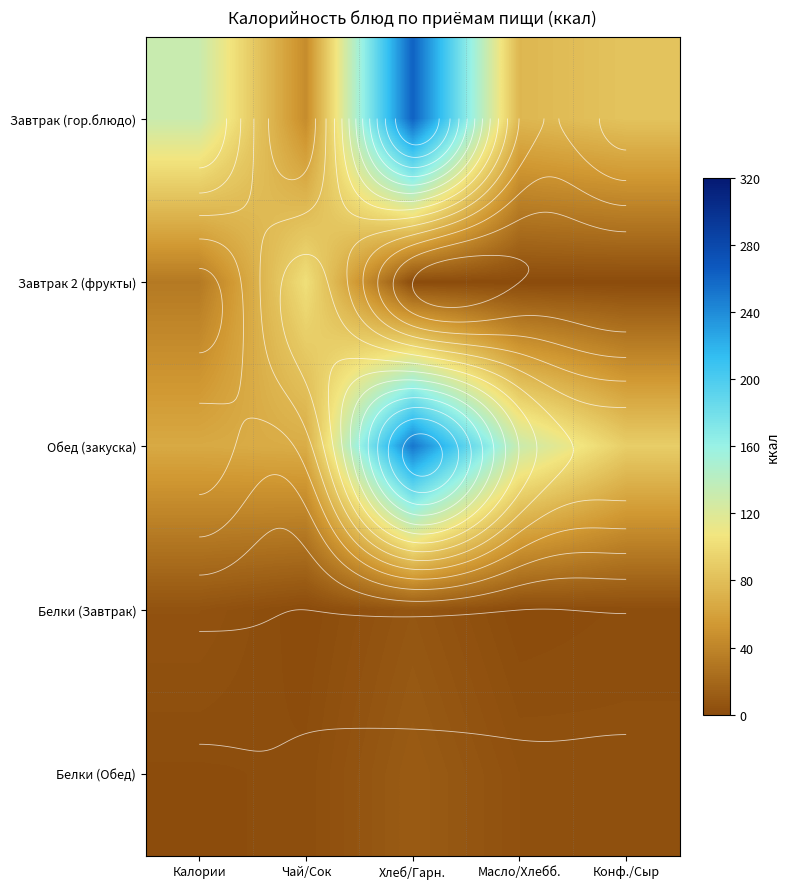

Which series has the widest spread of values?

Завтрак (гор.блюдо)